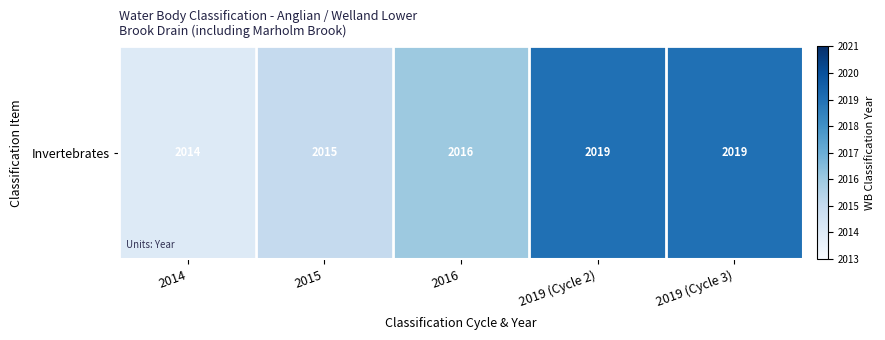

Reading right to left, extract all data points from this chart.

2019	2019	2016	2015	2014